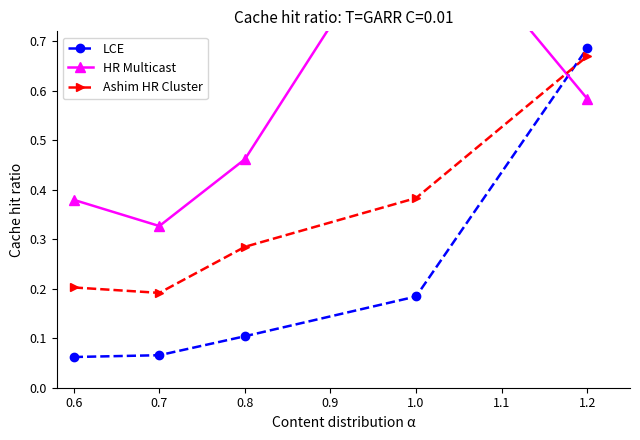

The Ashim HR Cluster series shows 0.2 at 0.6. True or false?

True